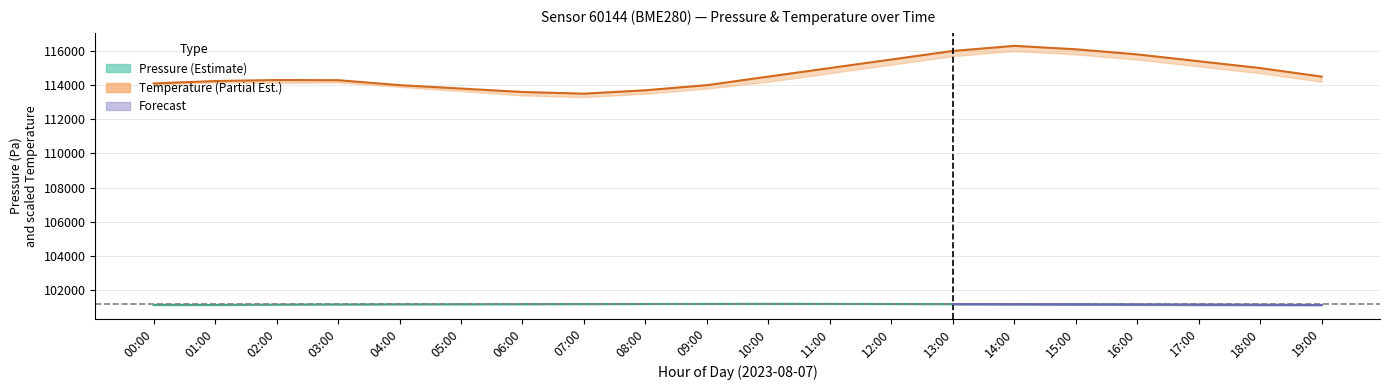

What is the sum of all pressure values?

2023359.0